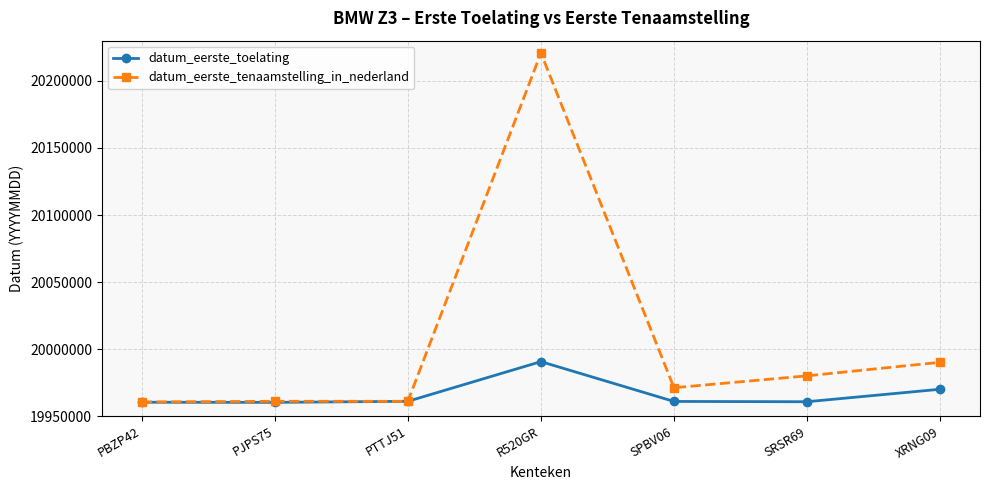

Rank the series by their maximum value, from highest to lowest.

datum_eerste_tenaamstelling_in_nederland, datum_eerste_toelating